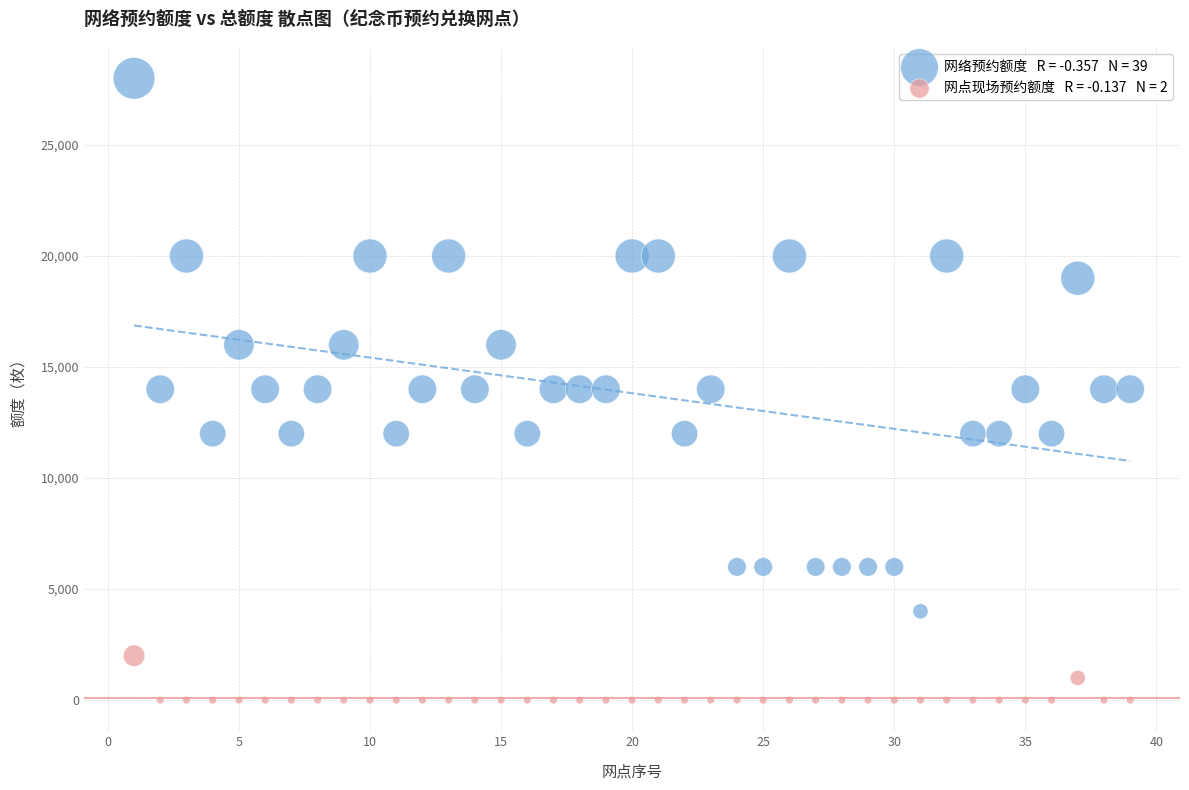

Across all data points, what is the range of X values (max minus min)?

38